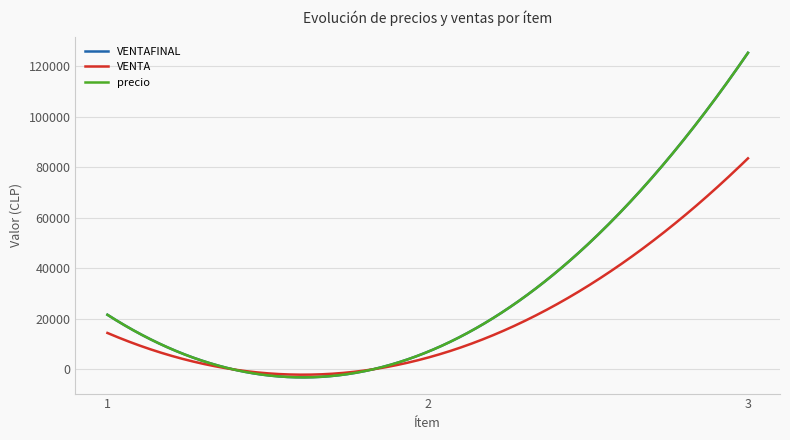

What is the maximum value shown in the chart?

125321.9